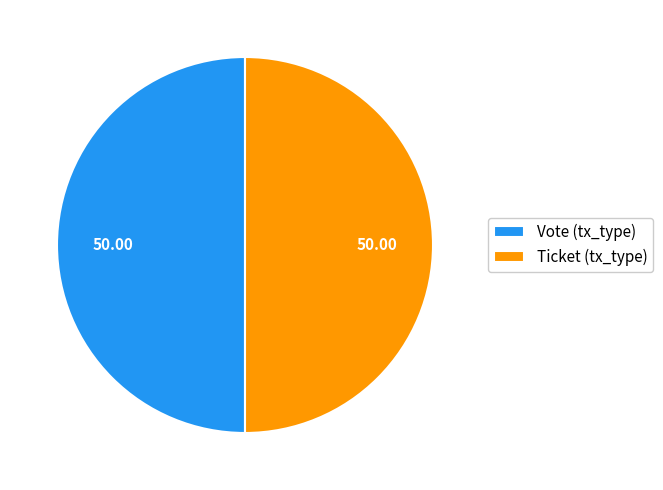

Is it true that Vote is 88% of the pie?

False